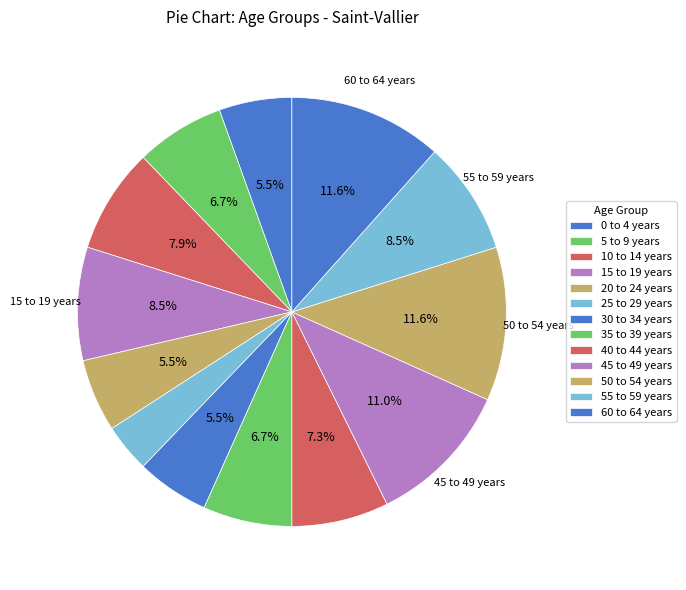

Is there a majority slice in this chart?

No